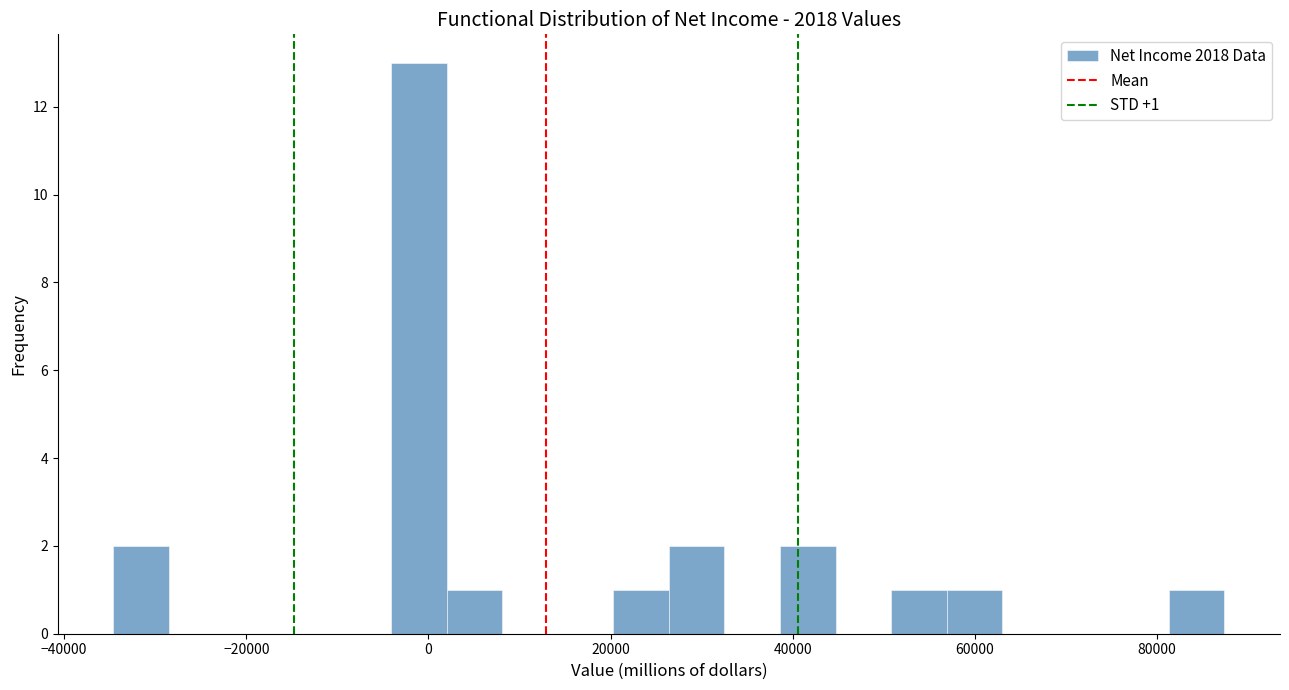

Around what value on the x-axis is the tallest bar? Give the approximate position of its centre, as read against the axis.

-2000